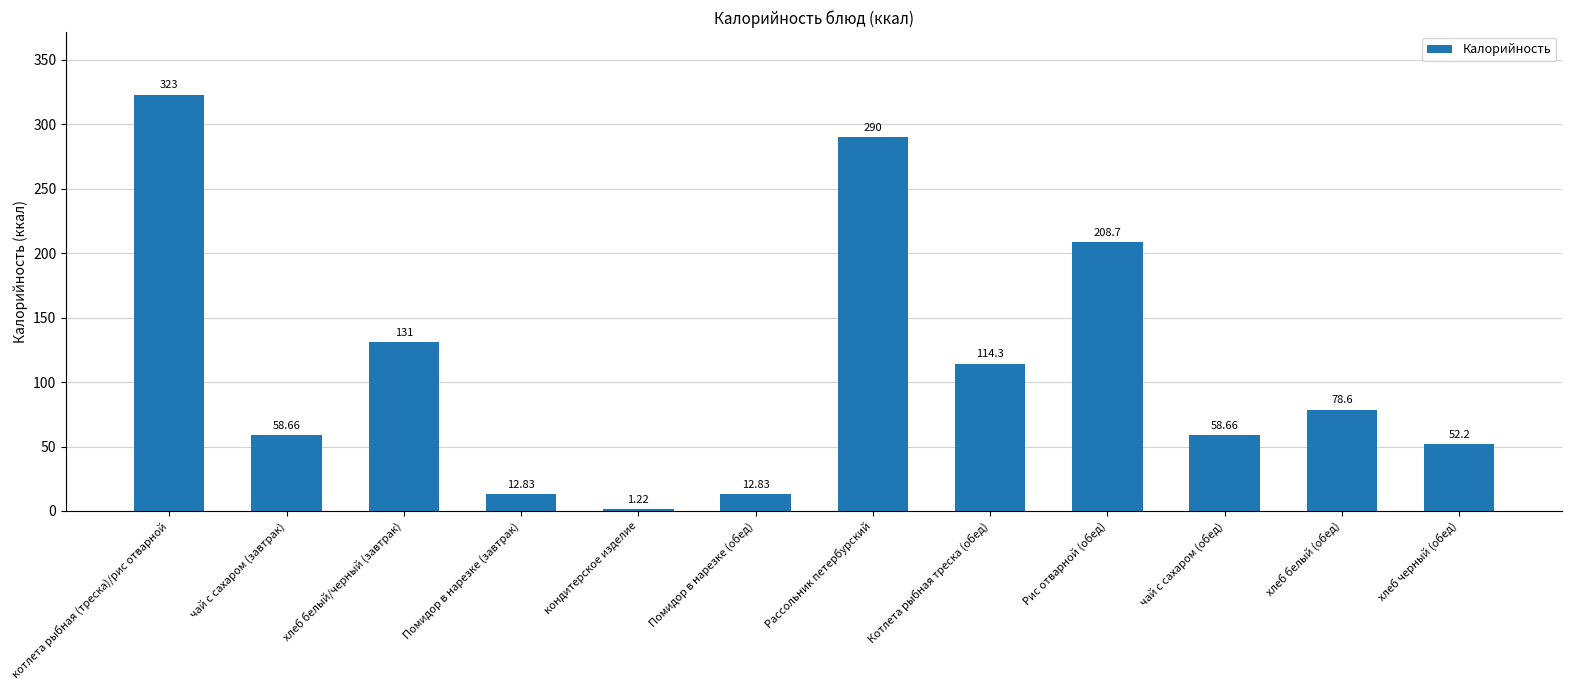

What is the difference between the values at котлета рыбная (треска)/рис отварной and Помидор в нарезке (завтрак)?

310.2